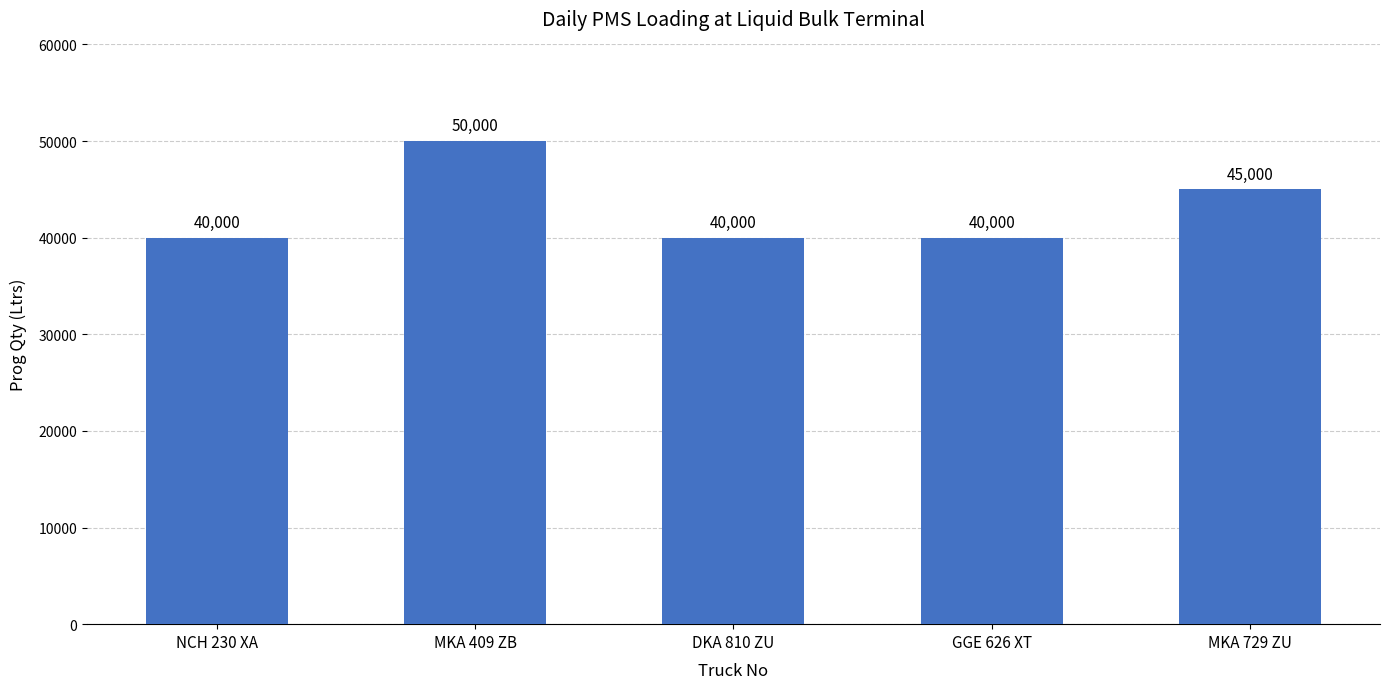

Which has a higher value, GGE 626 XT or MKA 729 ZU?

MKA 729 ZU